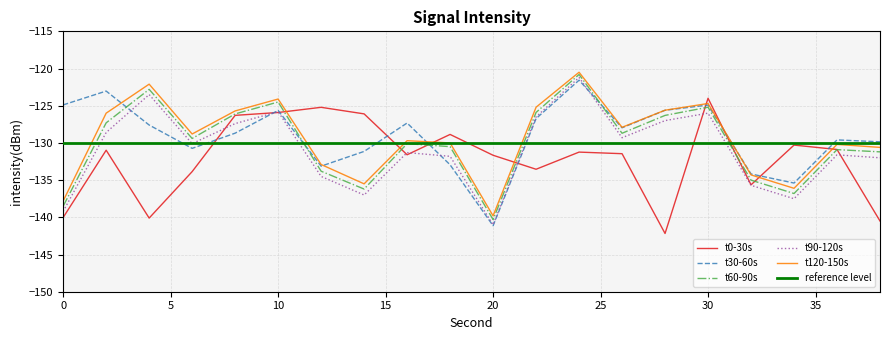

True or false: t30-60s and t60-90s intersect in this chart.

True